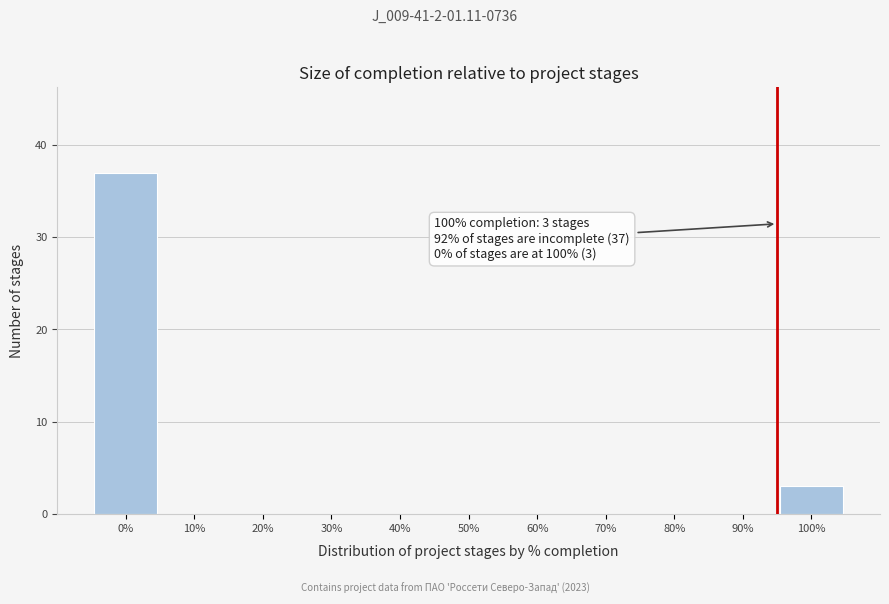

At which label is the value closest to 18?

100%